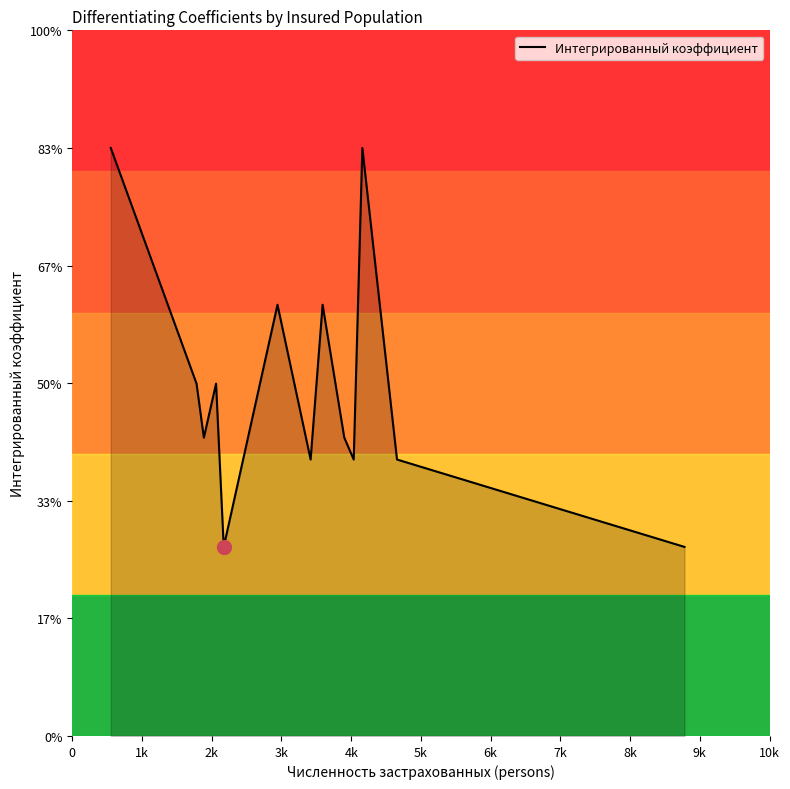

Does the chart display data point markers on the line(s)?

No